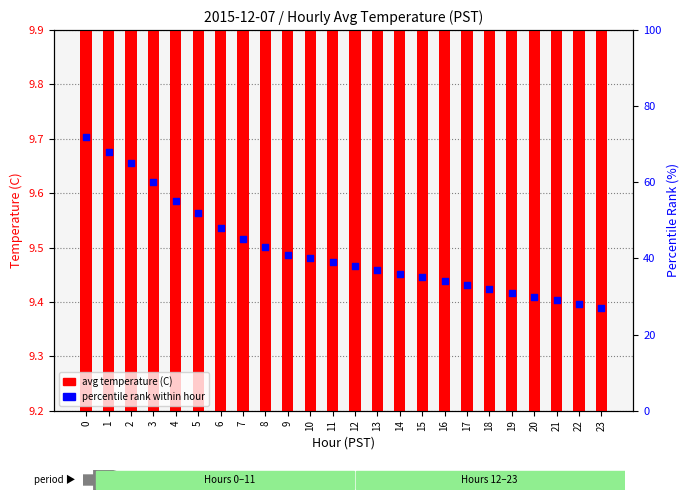

At how many categories does at least one series exceed 19?

24